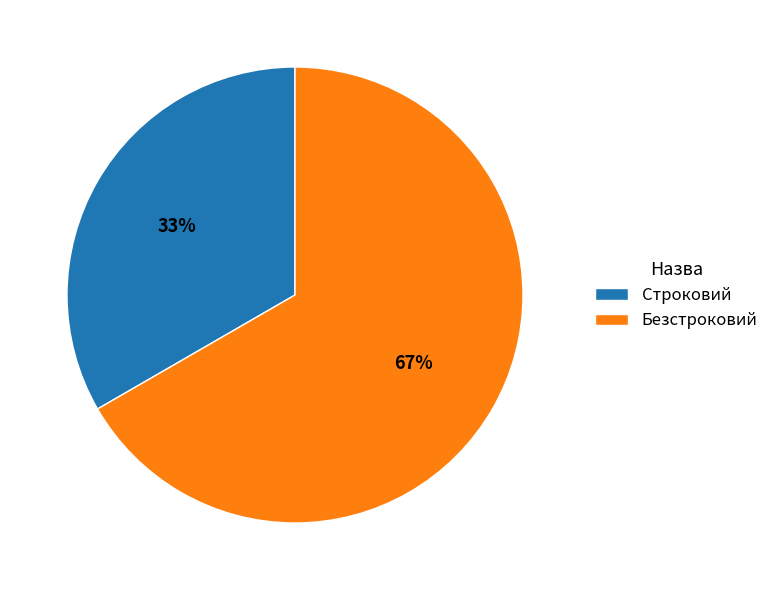

The Безстроковий slice represents 56% of the pie. True or false?

False